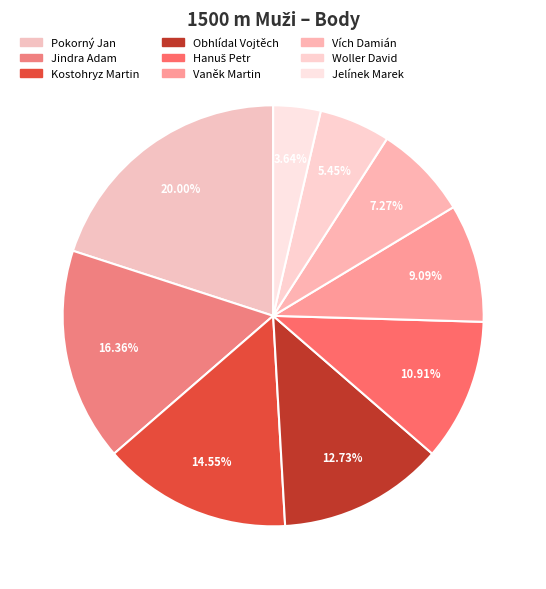

Count the number of slices in the pie.

9